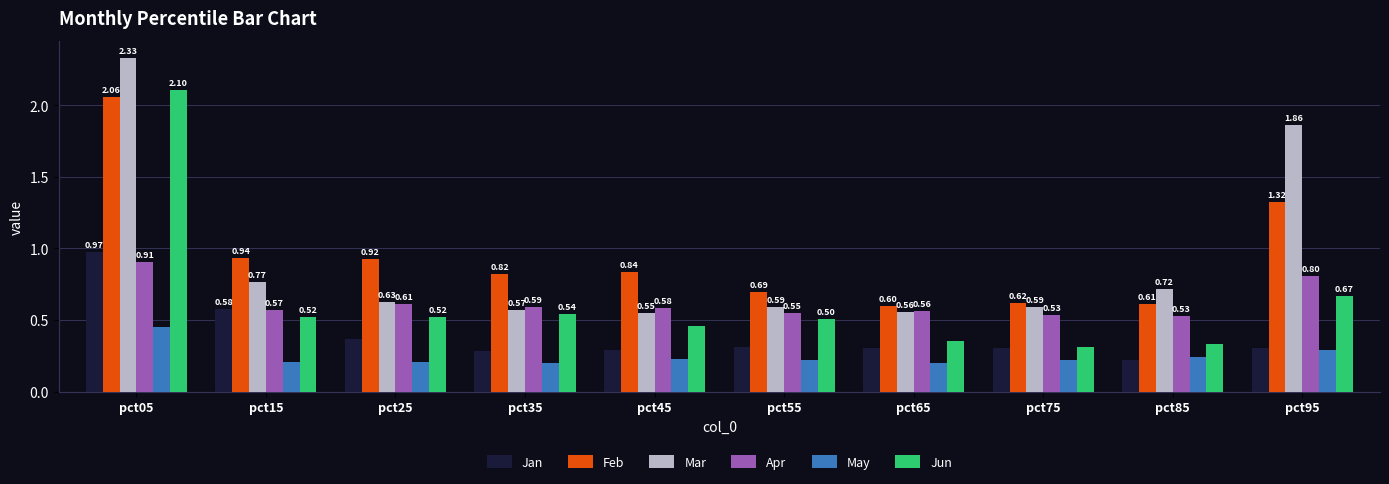

List the series in order of their peak value, highest first.

Mar, Jun, Feb, Jan, Apr, May